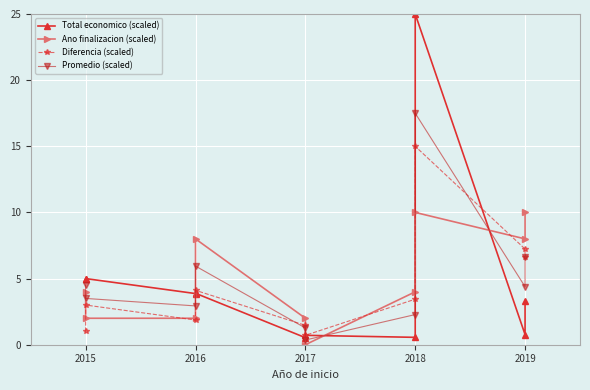

Reading right to left, what are all the values shown in this chart?

Total economico (scaled): 3.3	0.8	25.0	0.6	0.7	0.5	3.9	3.9	5.0	5.0
Ano finalizacion (scaled): 10.0	8.0	10.0	4.0	0.0	2.0	8.0	2.0	2.0	4.0
Diferencia (scaled): 6.7	7.2	15.0	3.4	0.7	1.5	4.1	1.9	3.0	1.0
Promedio (scaled): 6.7	4.4	17.5	2.3	0.4	1.3	5.9	2.9	3.5	4.5